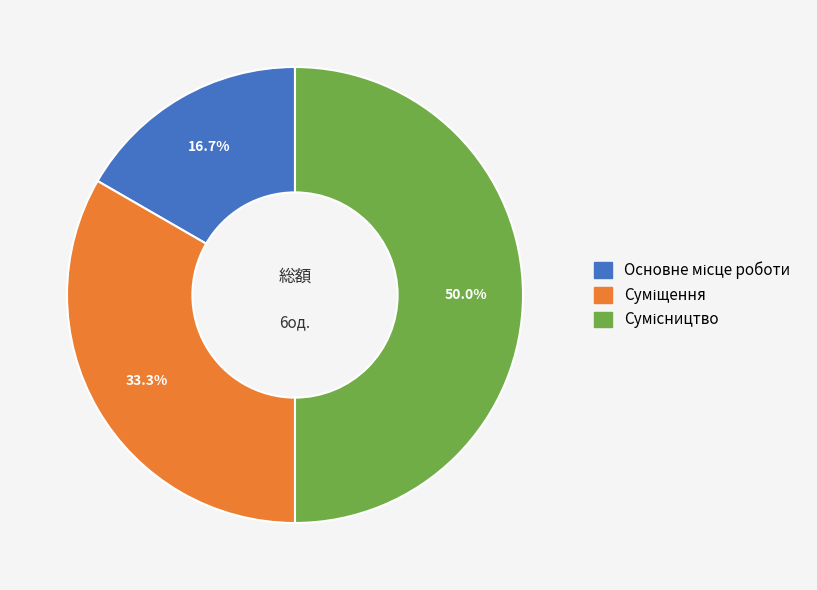

To the nearest percent, what is the difference between the largest and smallest slice percentages?

33%